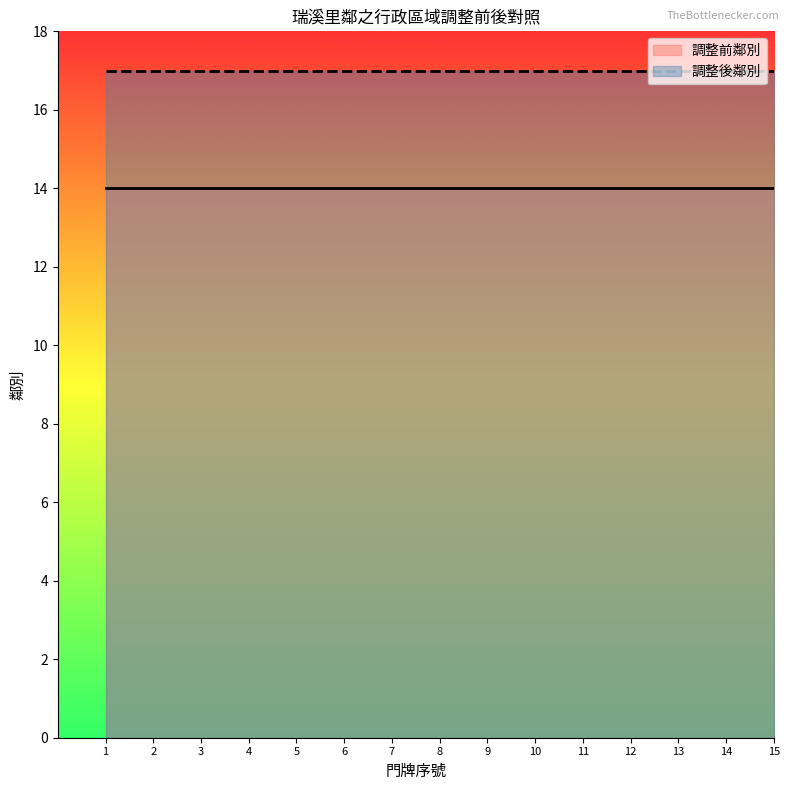

What is the total value across all series at 12?

31